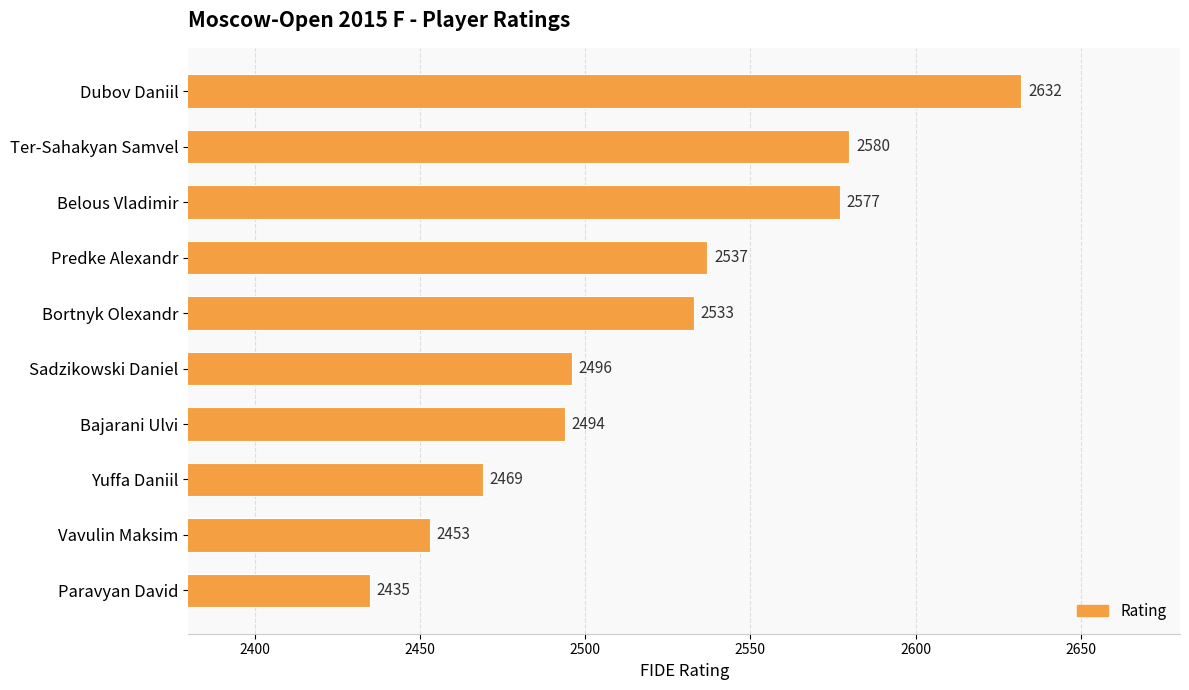

Rank the categories by value from highest to lowest.

Dubov Daniil, Ter-Sahakyan Samvel, Belous Vladimir, Predke Alexandr, Bortnyk Olexandr, Sadzikowski Daniel, Bajarani Ulvi, Yuffa Daniil, Vavulin Maksim, Paravyan David